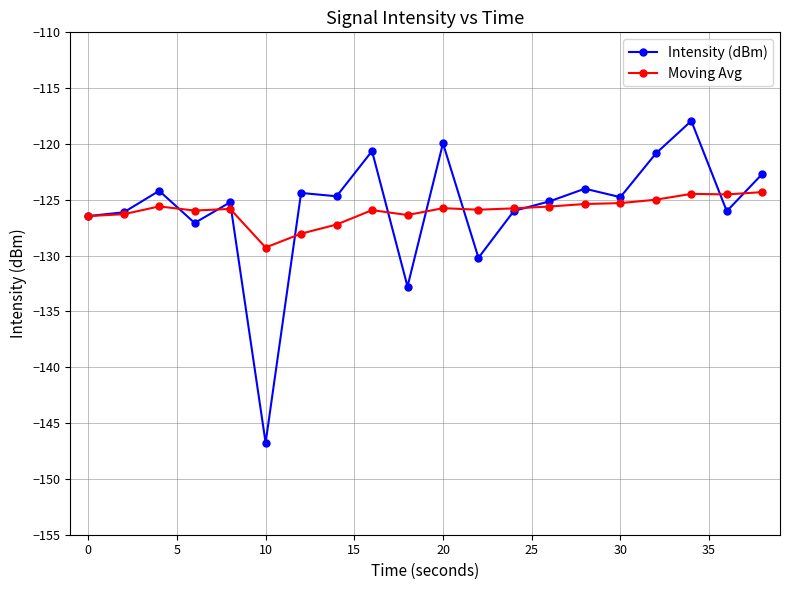

What is the maximum value shown in the chart?

-117.9